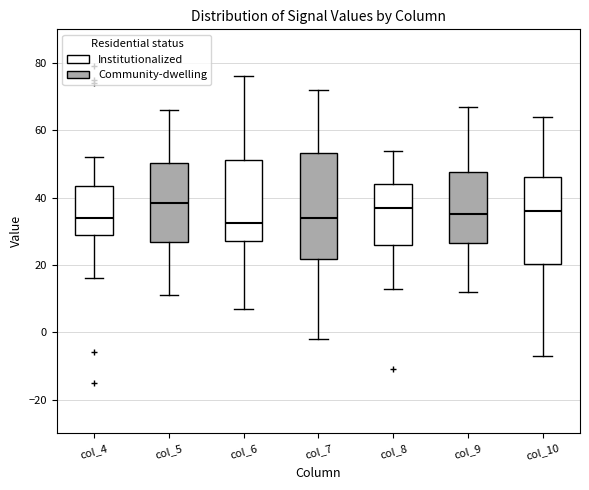

Reading left to right, transcribe this box plot: for each box, give where its median line is, the range the box spans, and where its two whiskers end, as read against the y-axis. The values are not printed on the chart, so give them approximately, as read against the axis.

col_4: median 34, box 30 to 44, whiskers 16 to 52
col_5: median 38, box 26 to 50, whiskers 12 to 66
col_6: median 32, box 28 to 52, whiskers 8 to 76
col_7: median 34, box 22 to 54, whiskers -2 to 72
col_8: median 38, box 26 to 44, whiskers 14 to 54
col_9: median 36, box 26 to 48, whiskers 12 to 68
col_10: median 36, box 20 to 46, whiskers -6 to 64